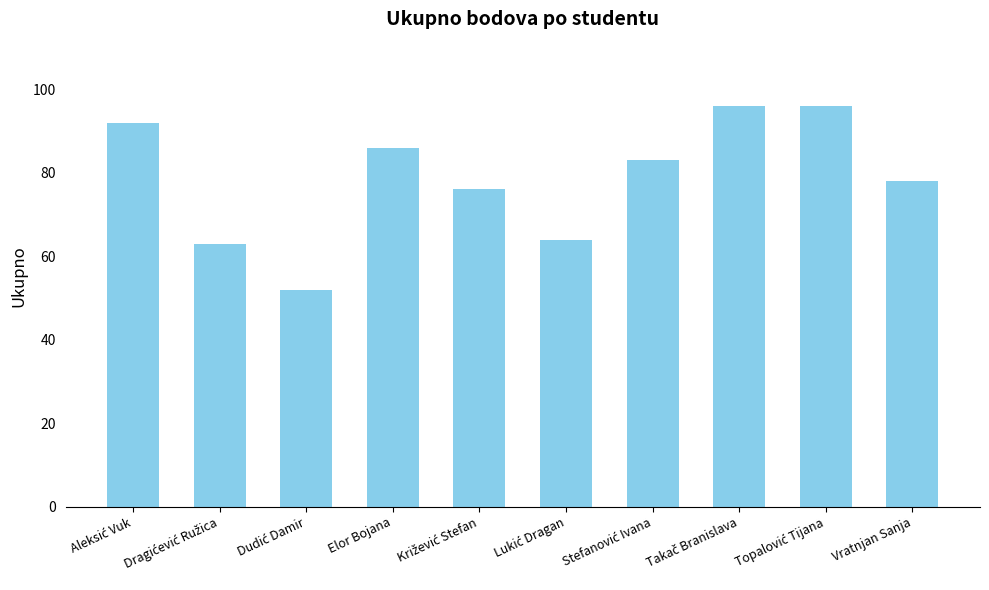

How many data points are less than 83?

5